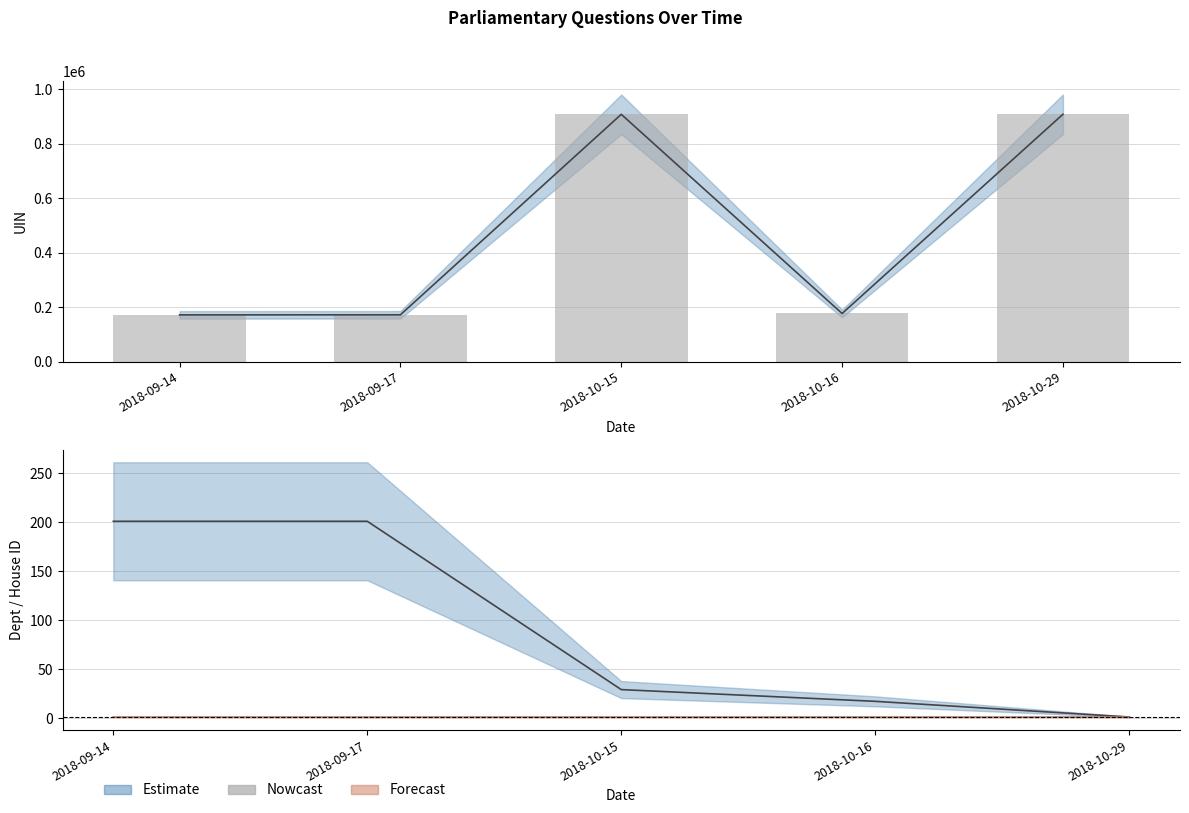

What is the difference between the values at 2018-10-16 and 2018-10-15?

730508